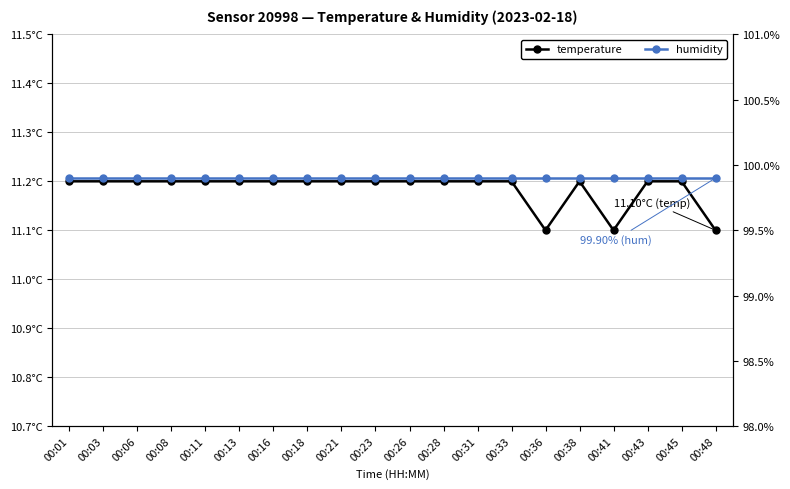

Read the temperature value at 00:33.

11.2